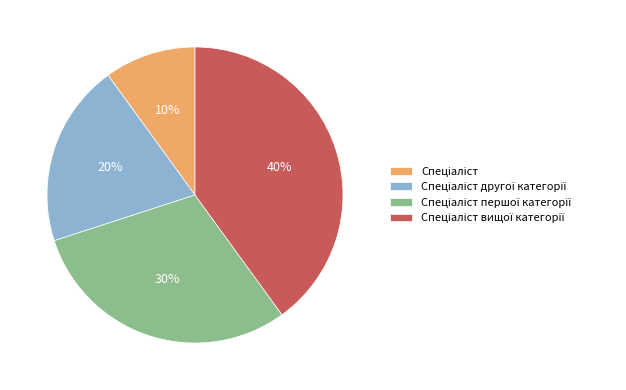

Does any single category account for the majority?

No